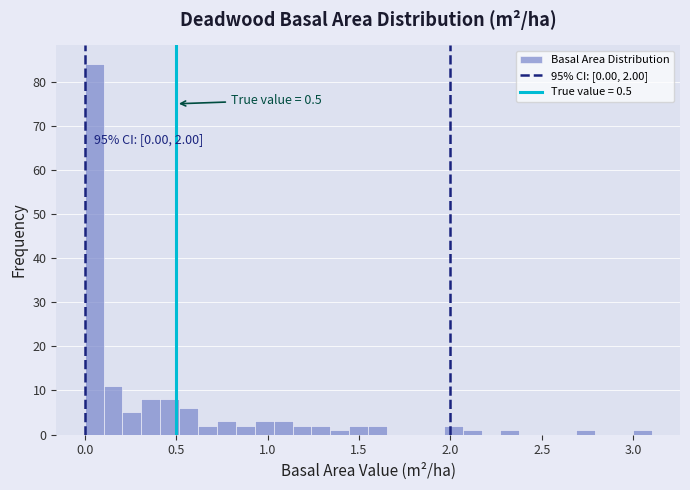

Around what value on the x-axis is the tallest bar? Give the approximate position of its centre, as read against the axis.

0.05